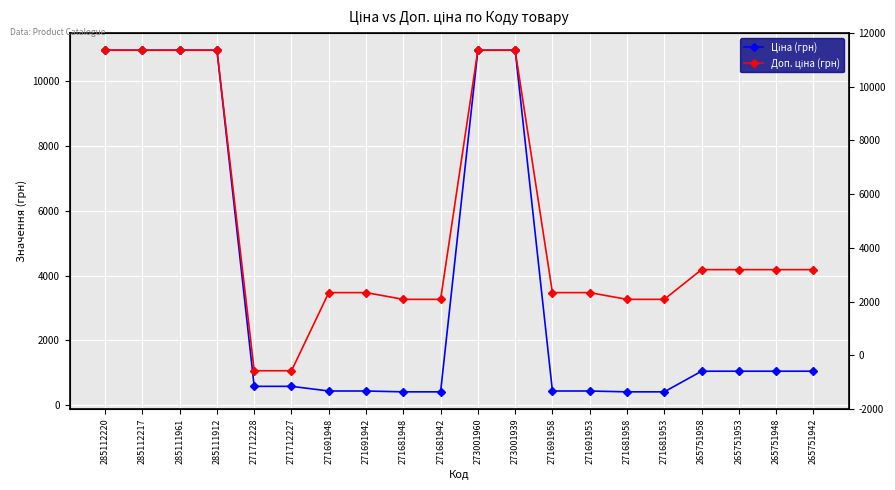

How many series are shown in this chart?

2